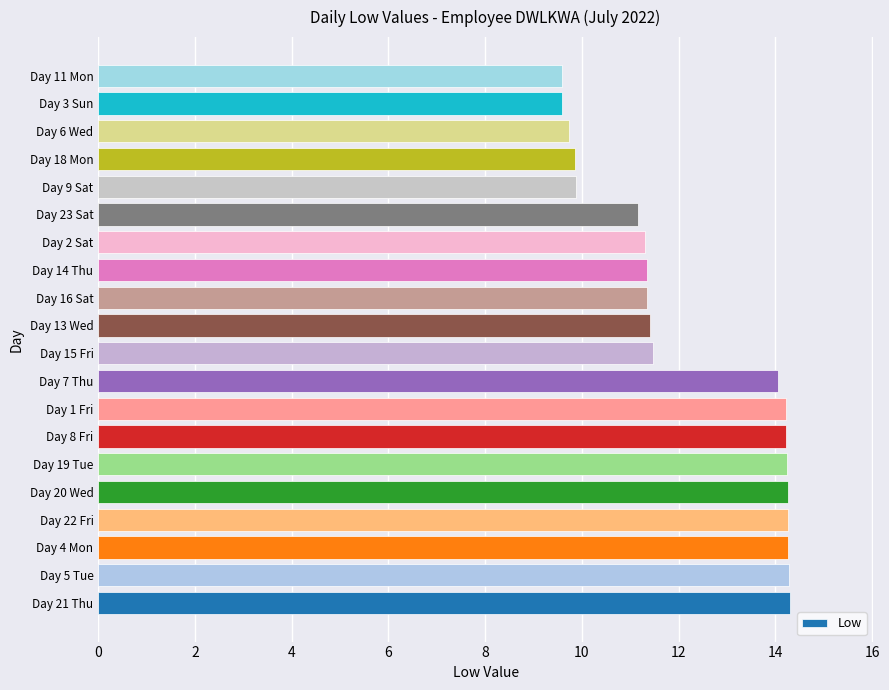

Which has a higher value, Day 11 Mon or Day 23 Sat?

Day 23 Sat